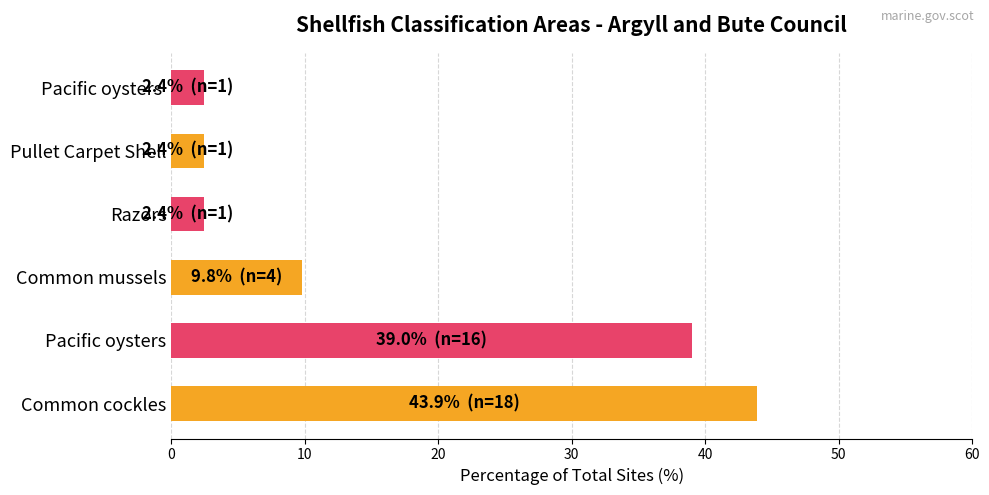

What is the sum of the values at Pullet Carpet Shell and Razors?

4.9